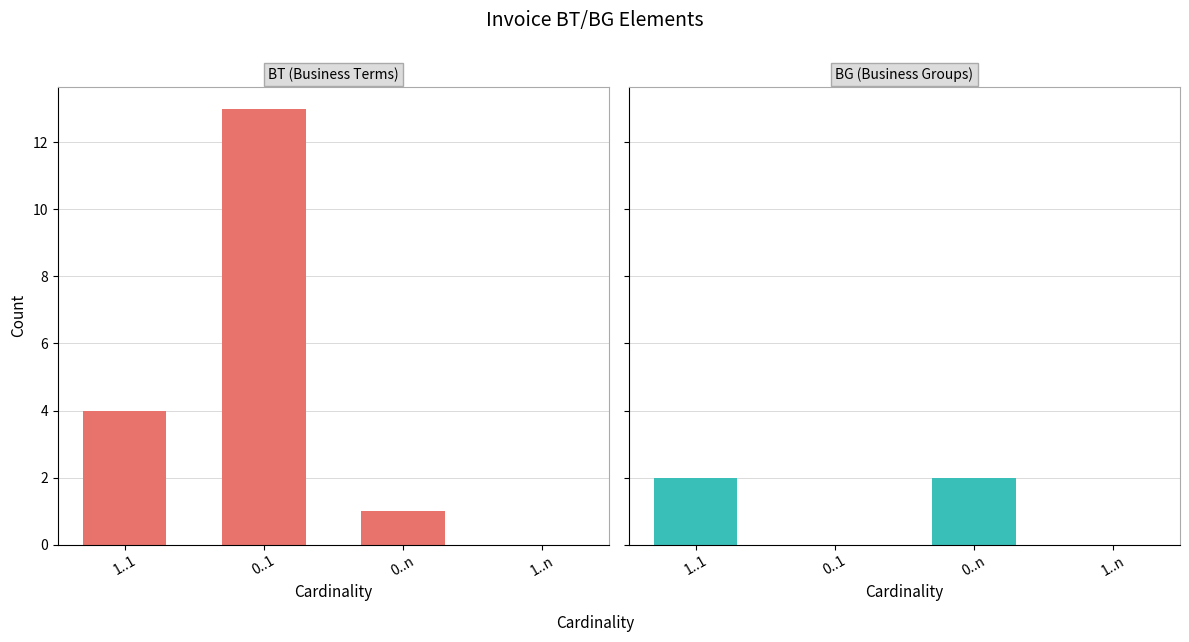

What is the sum of the BT values at 0..n and 1..n?

1